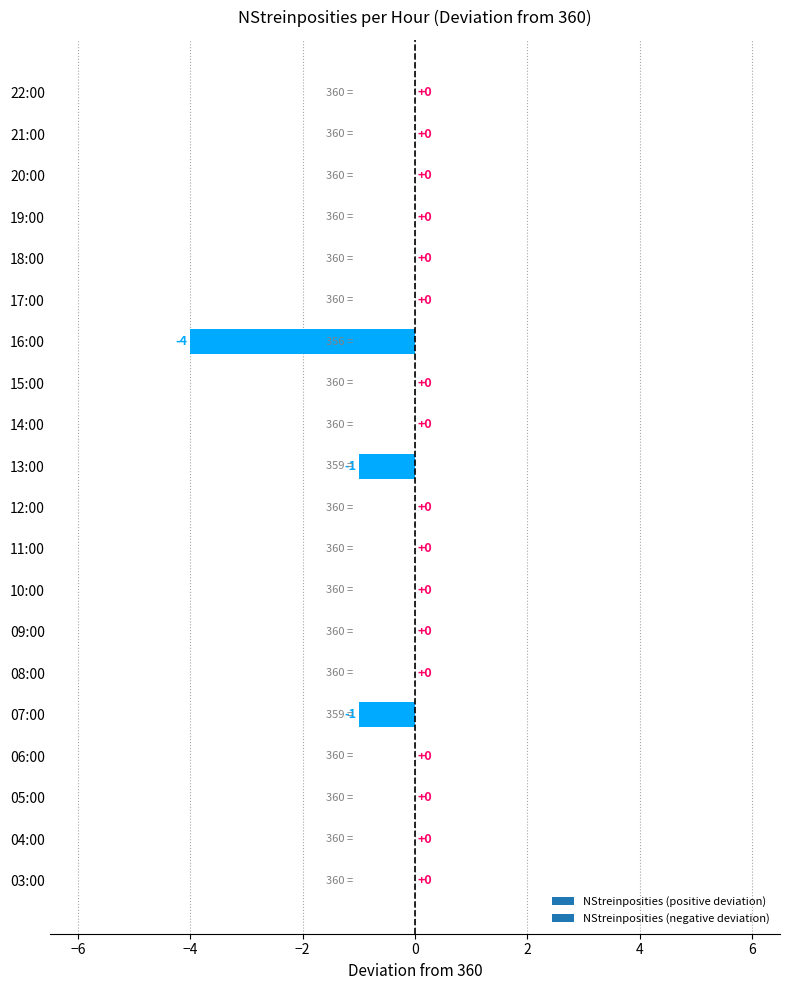

The chart shows a value of 0 at 18:00. True or false?

True